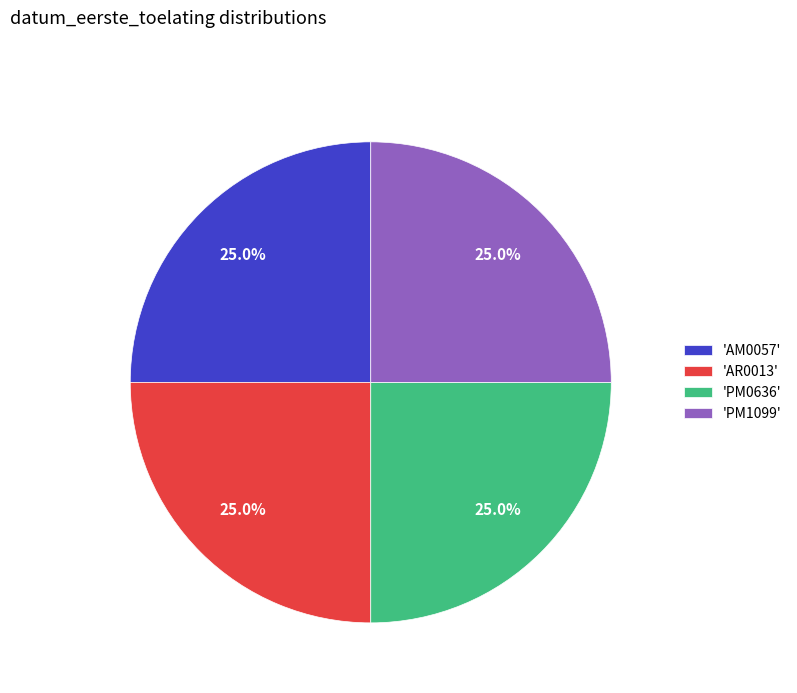

What percentage is NOT represented by 'AR0013'?

75.0%